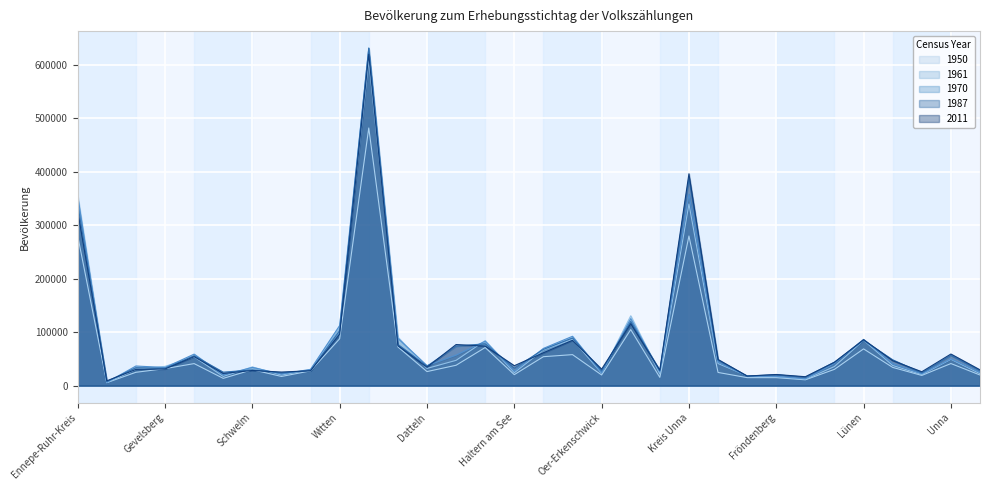

Between Herten and Herdecke, which is larger?

Herten